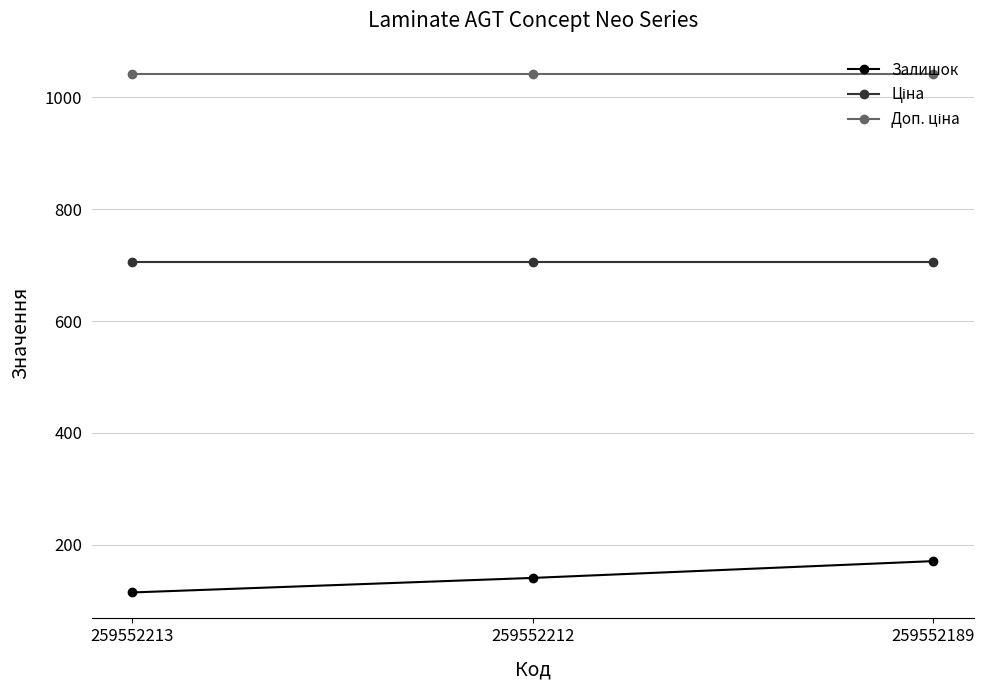

What is the difference between the Залишок values at 259552213 and 259552189?

56.0